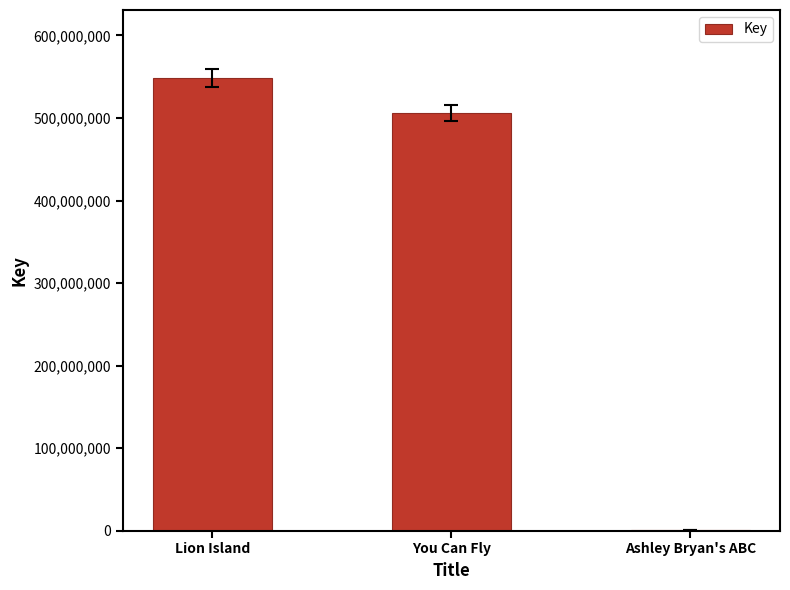

Which category has the highest value across all series?

Lion Island